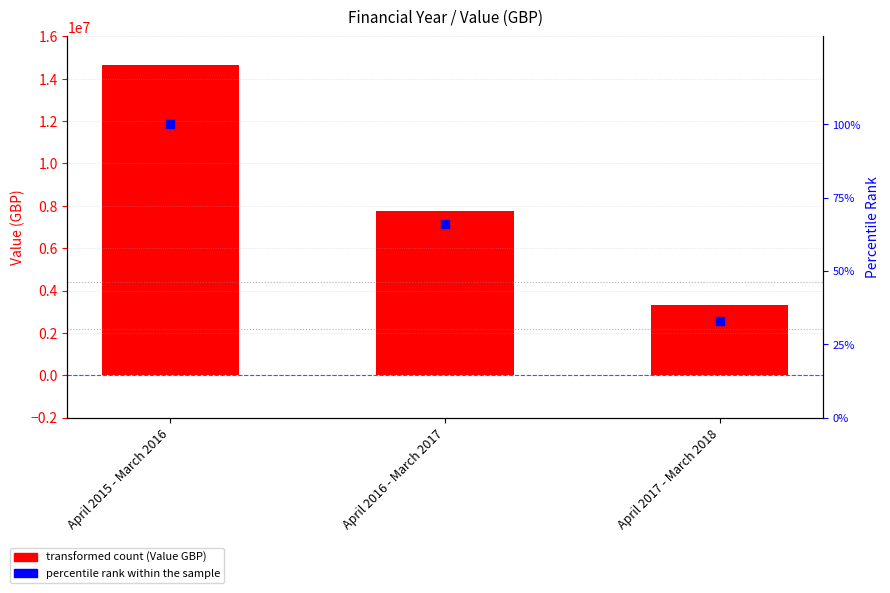

At how many categories does at least one series exceed 9660879?

1